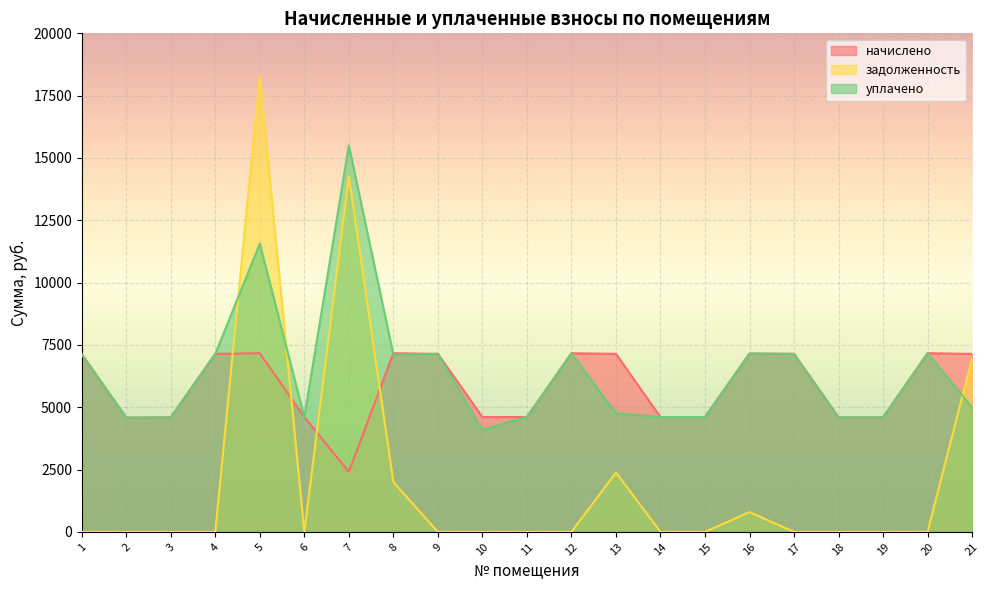

Which series ends up on top after the final intersection of задолженность and уплачено?

задолженность